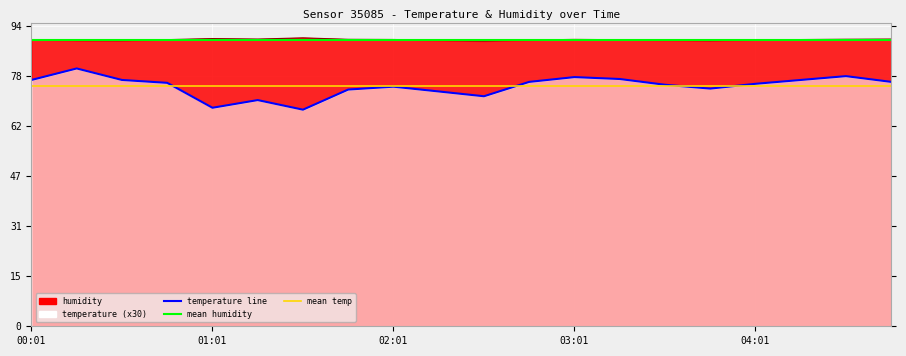

True or false: temperature and humidity cross at least once.

False